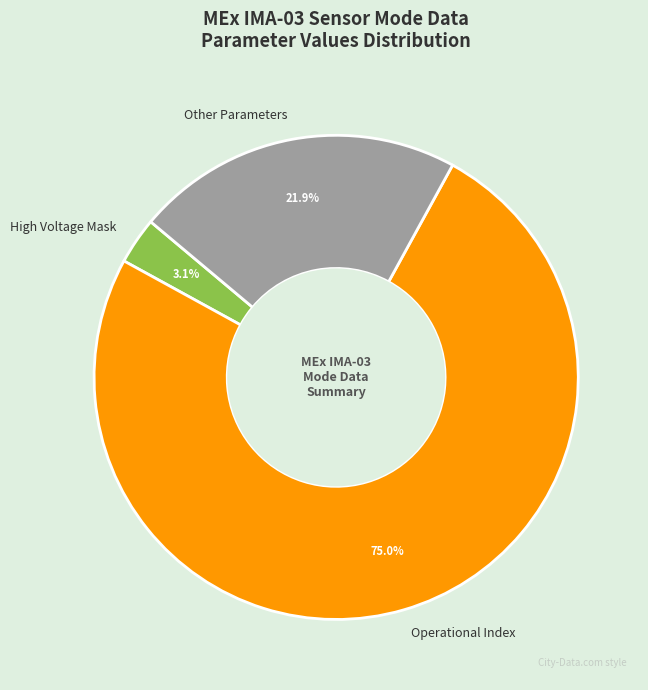

Which category accounts for the majority?

Operational Index